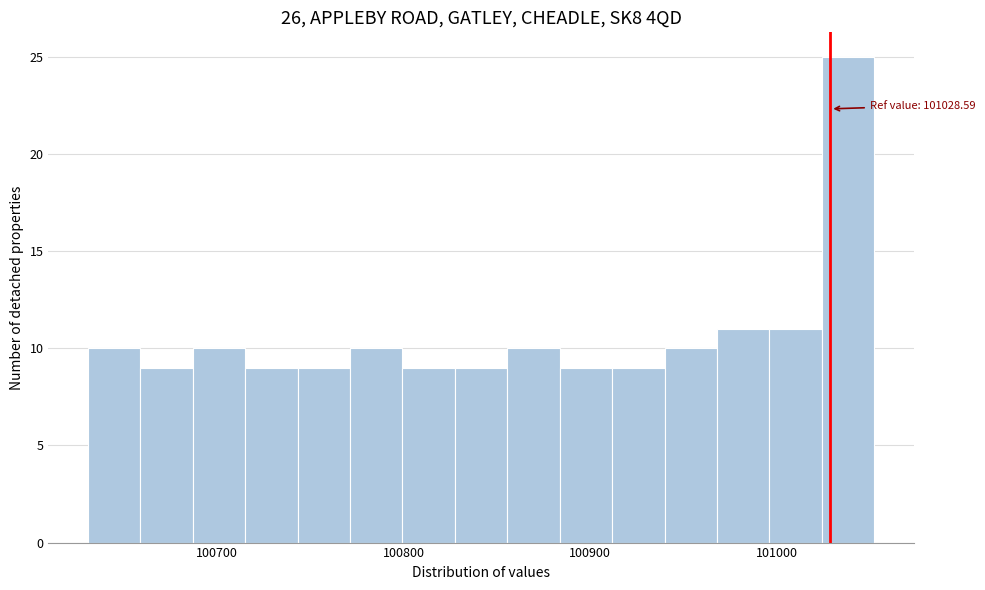

Around what value on the x-axis is the tallest bar? Give the approximate position of its centre, as read against the axis.

101040